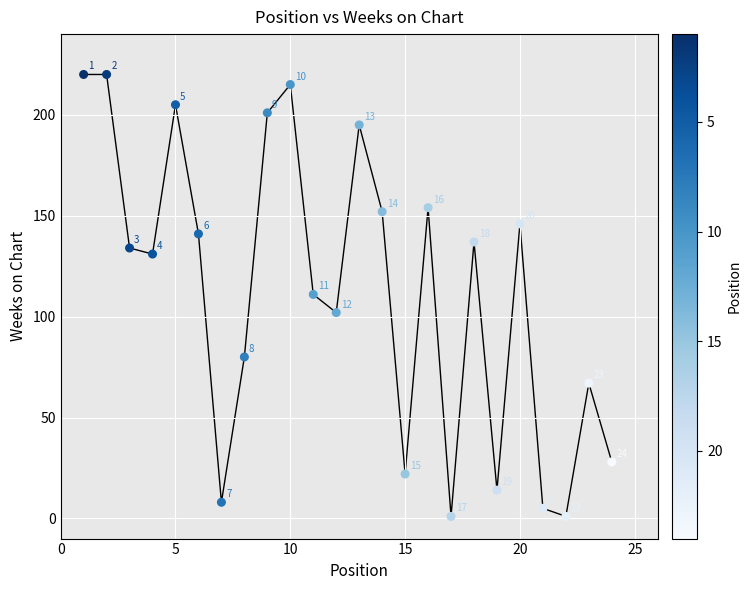

What is the range of Y values (max minus min)?

219